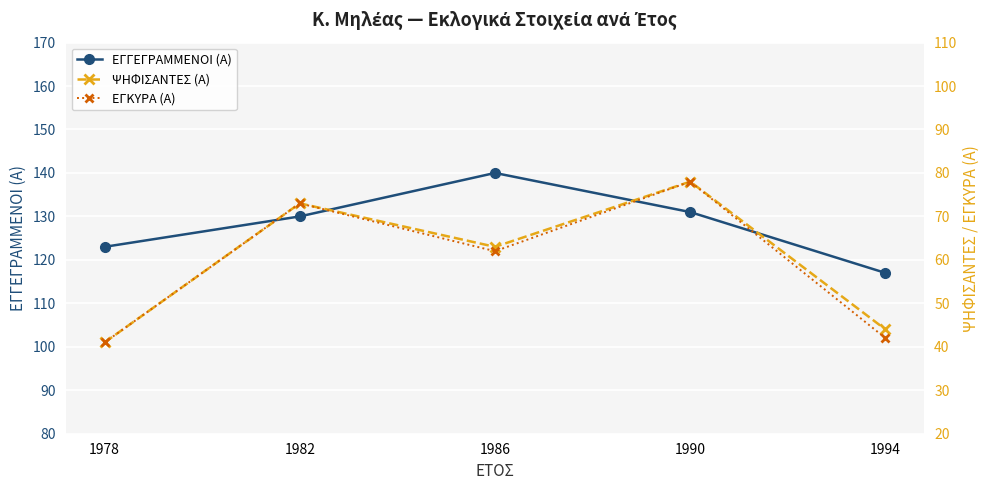

Is this an area chart (filled region under the line)?

No